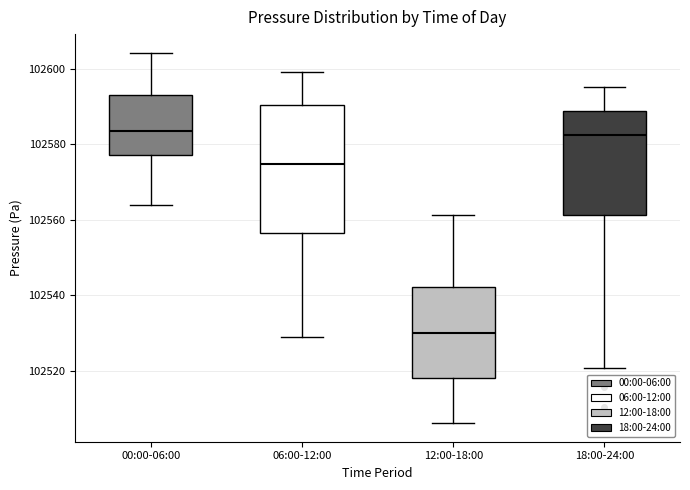

Reading left to right, read every box against the y-axis: the position of its median line, the range the box covers, and the ends of its whiskers. The values are not printed on the chart, so give them approximately, as read against the axis.

00:00-06:00: median 102584, box 102578 to 102592, whiskers 102564 to 102604
06:00-12:00: median 102574, box 102556 to 102590, whiskers 102528 to 102600
12:00-18:00: median 102530, box 102518 to 102542, whiskers 102506 to 102562
18:00-24:00: median 102582, box 102562 to 102588, whiskers 102520 to 102596